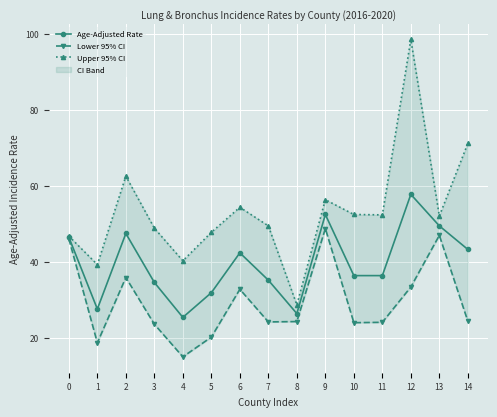

True or false: Upper 95% CI and Age-Adjusted Rate cross at least once.

False